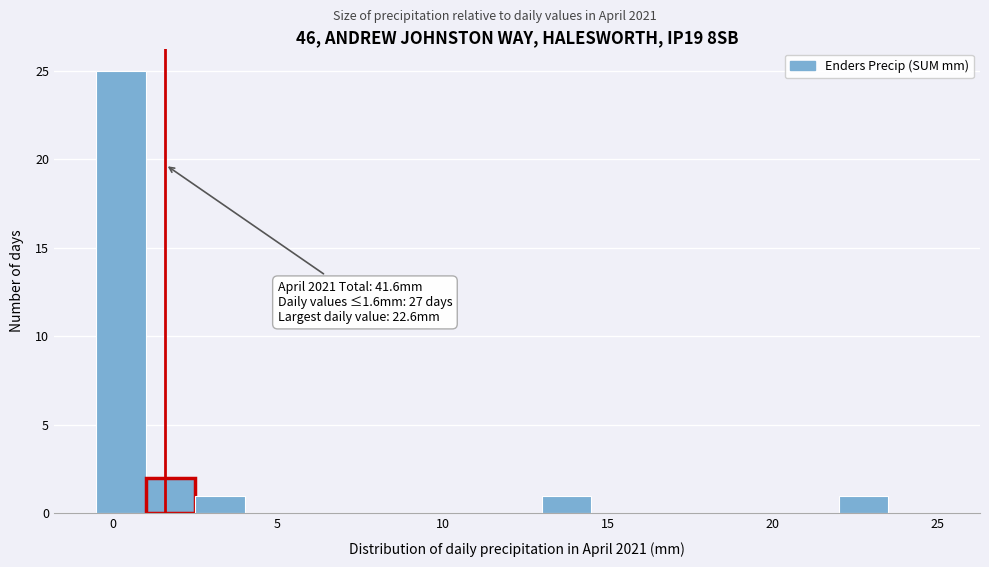

Around what value on the x-axis is the tallest bar? Give the approximate position of its centre, as read against the axis.

0.5